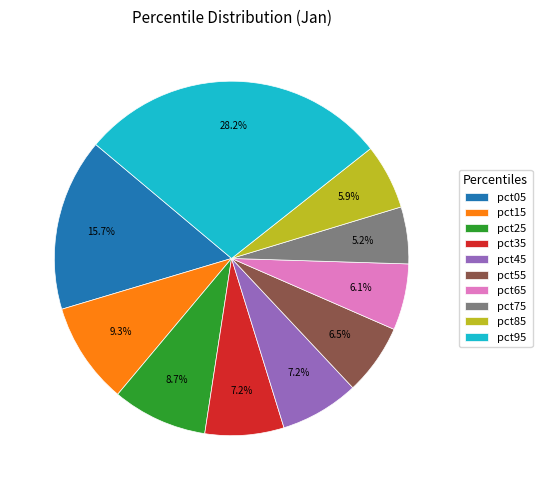

Does pct25 represent more than half of the total?

No